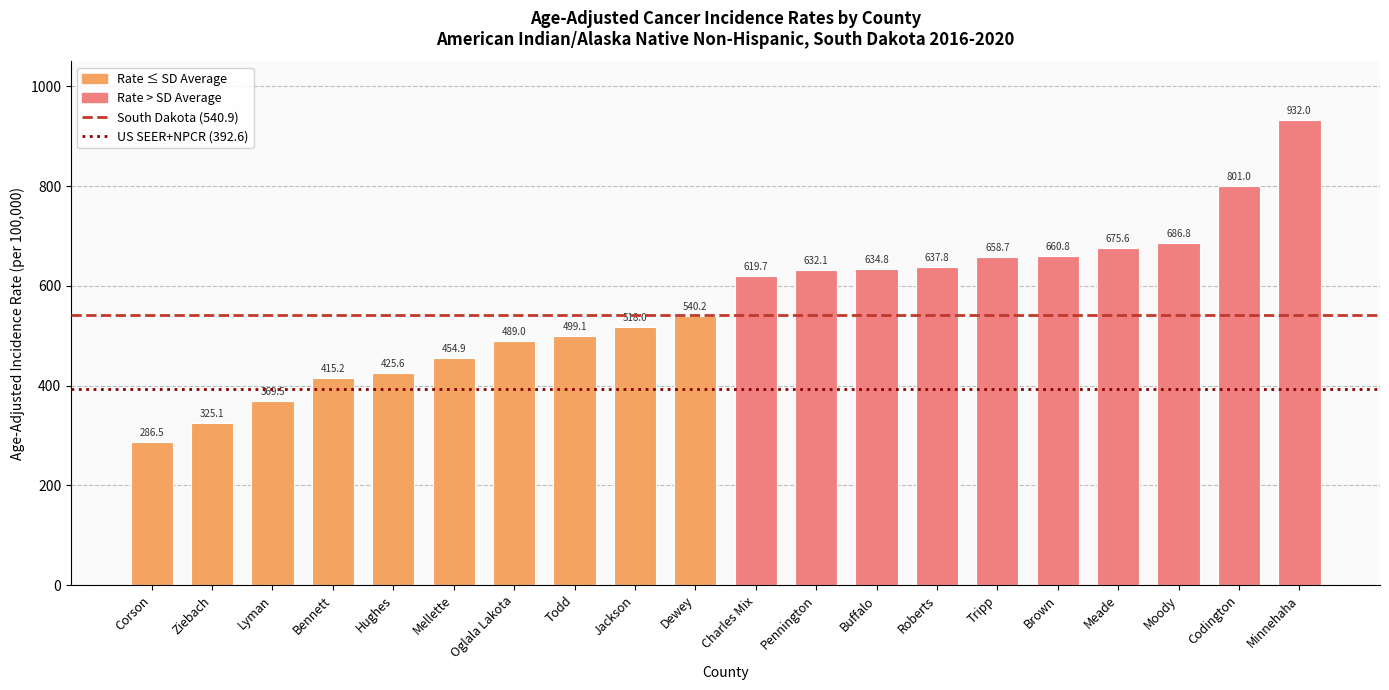

What is the difference between the maximum and second lowest values?

606.9